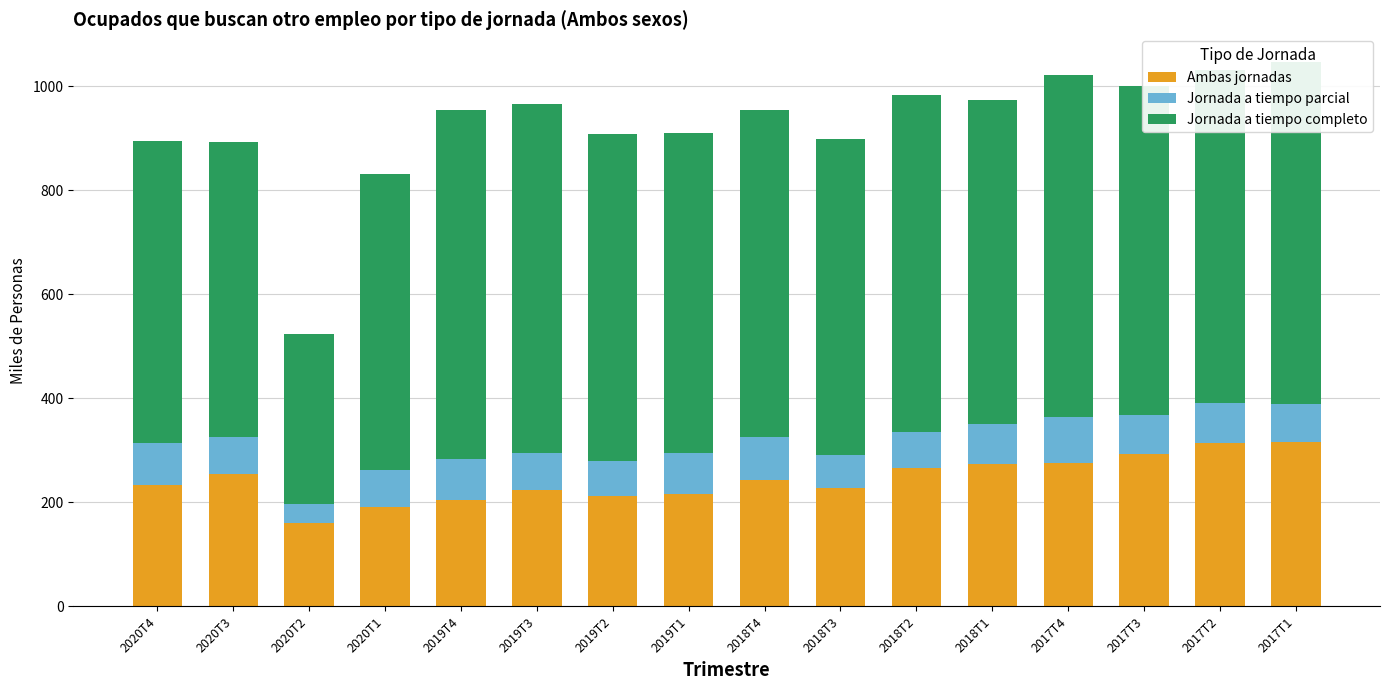

What is the total value across all series at 2017T2?

1032.0